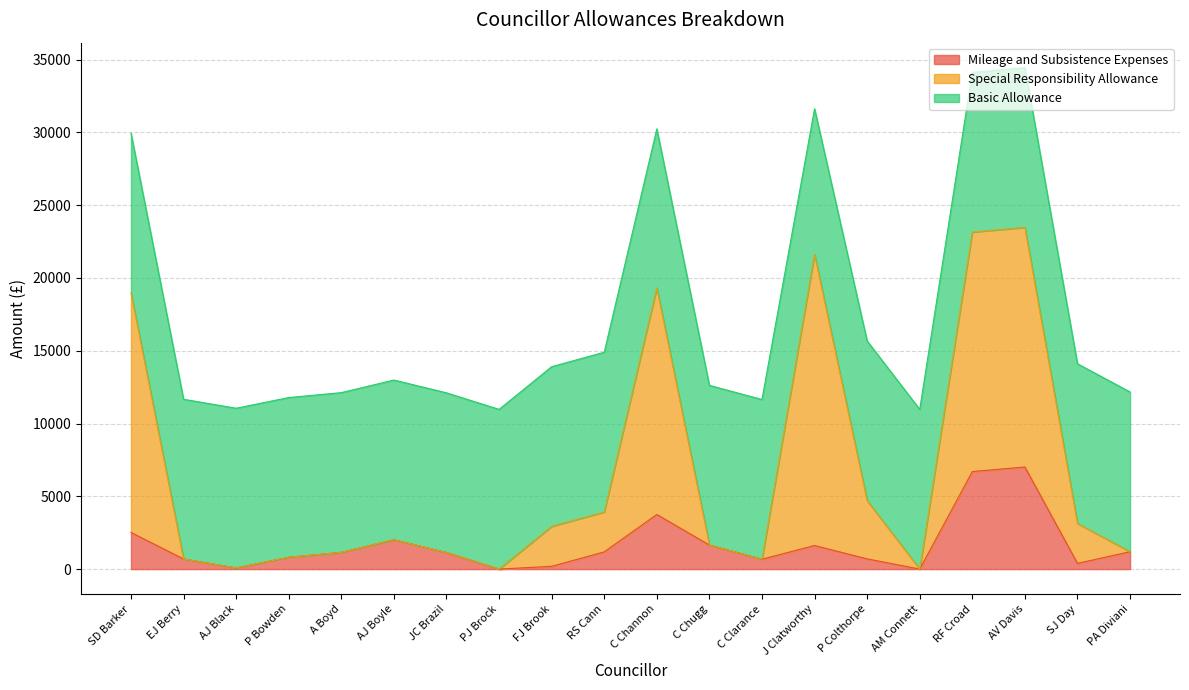

What is the value of the Mileage and Subsistence Expenses point at the 20th from the left?

1195.8